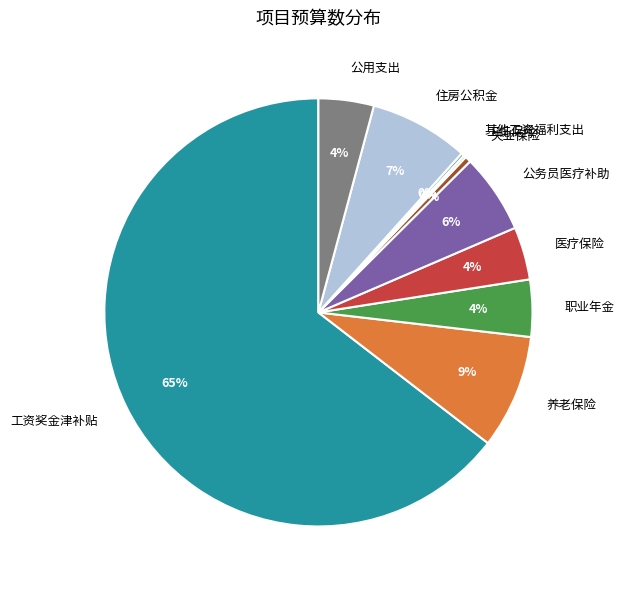

What percentage is the 医疗保险 slice, to the nearest percent?

4%